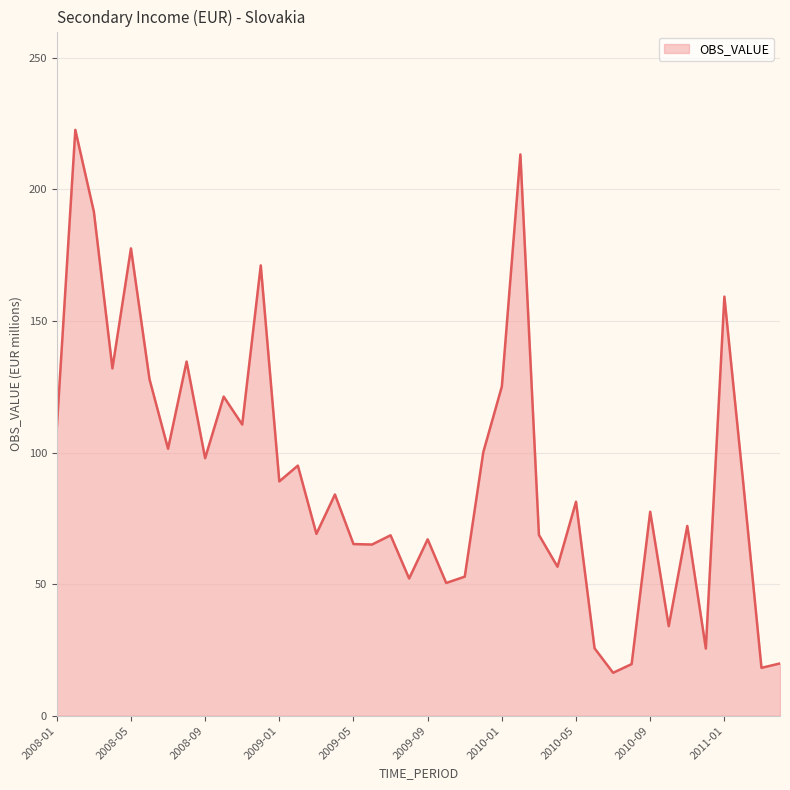

What is the minimum value shown in the chart?

16.3